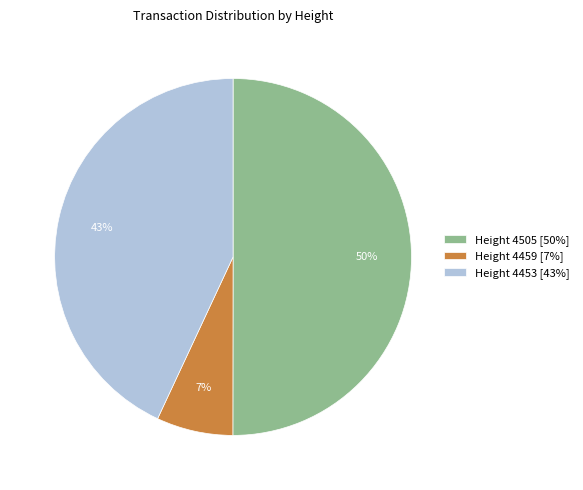

To the nearest percent, what is the difference between the largest and smallest slice percentages?

43%